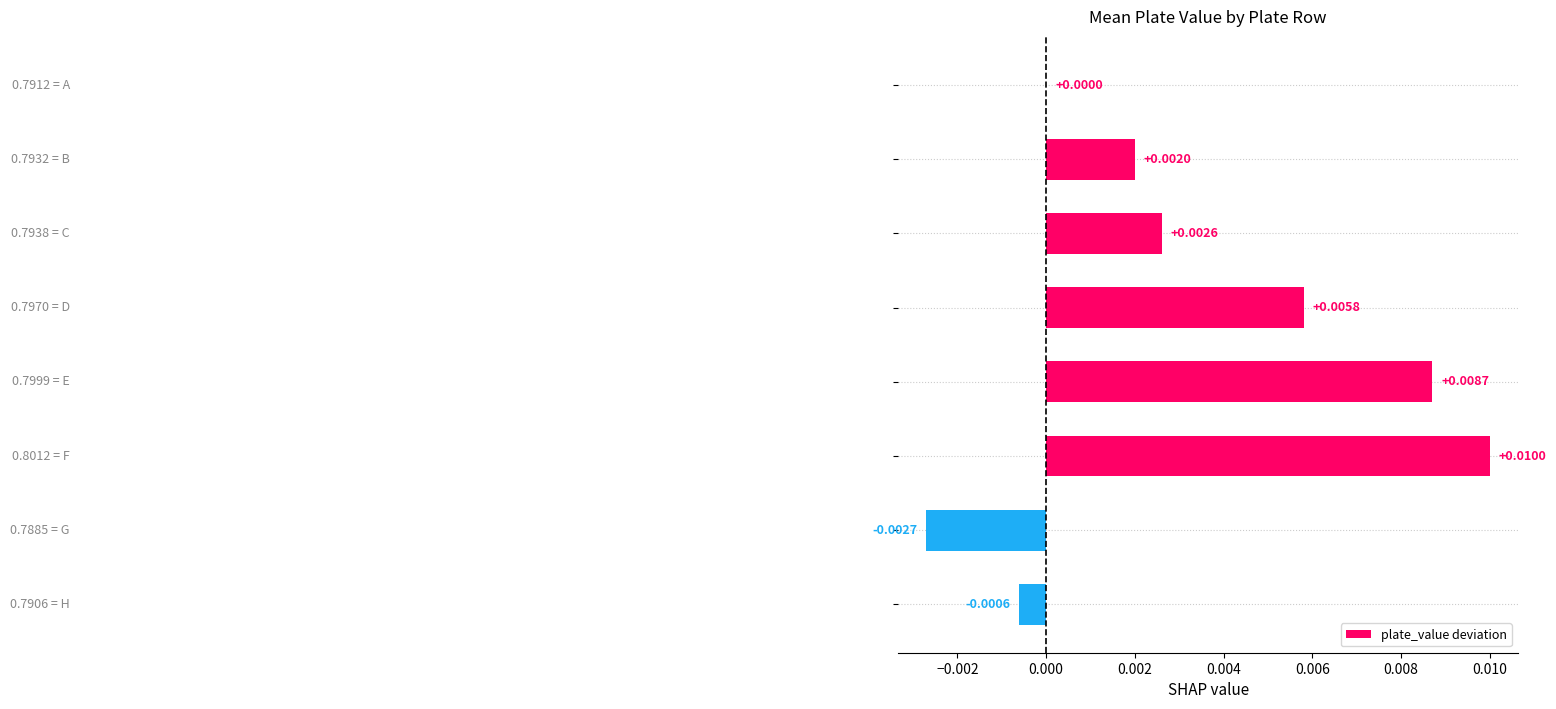

How many data points does each series have?

8